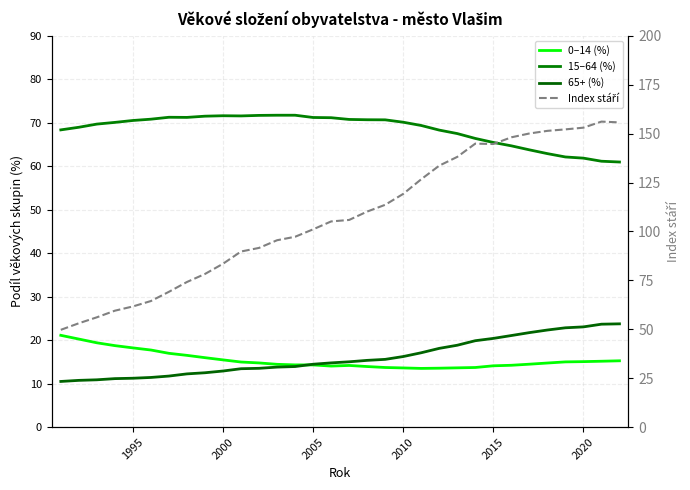

List the series in order of their peak value, highest first.

Index stáří, 15–64 (%), 65+ (%), 0–14 (%)